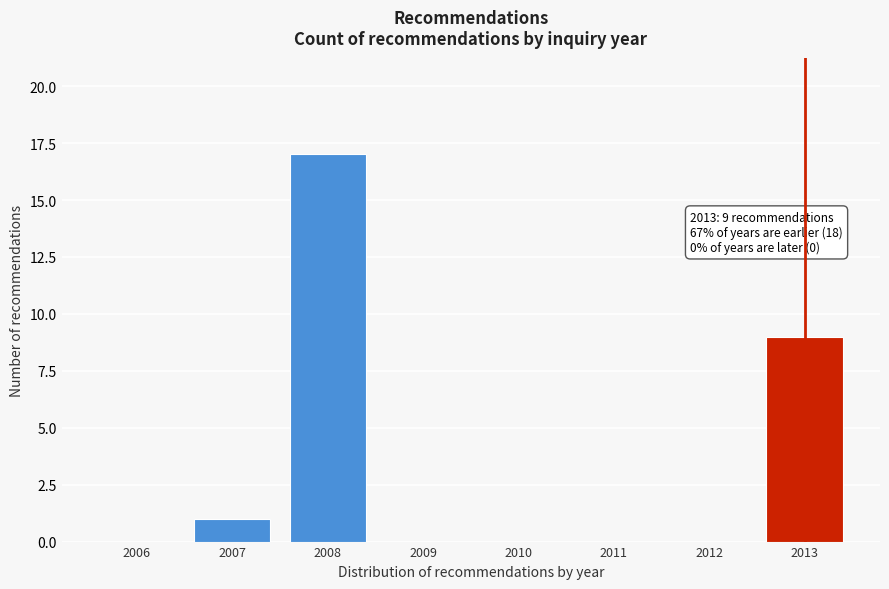

Reading left to right, extract all data points from this chart.

2006=0	2007=1	2008=17	2009=0	2010=0	2011=0	2012=0	2013=9